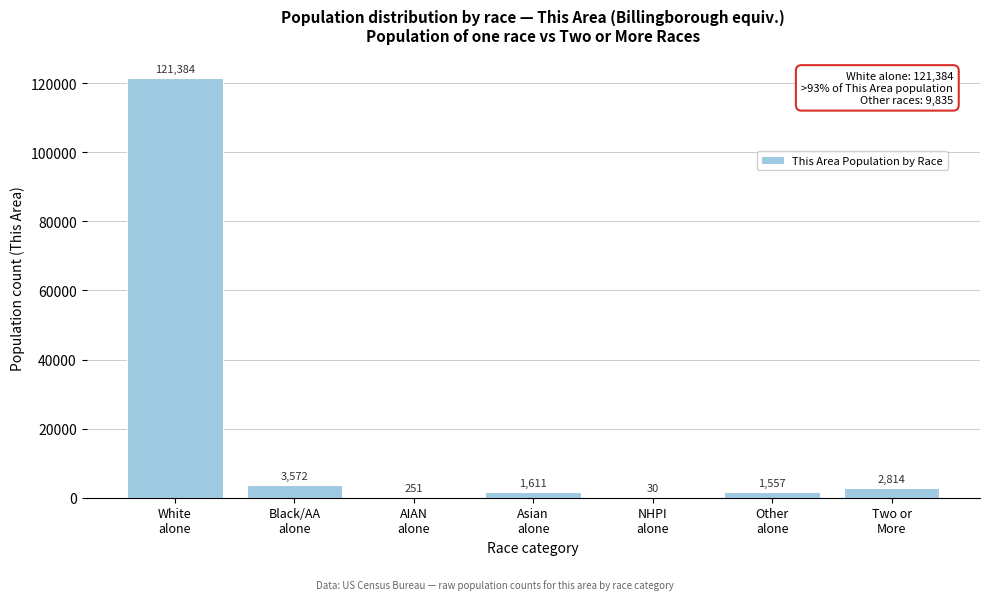

What is the greatest value displayed?

121384